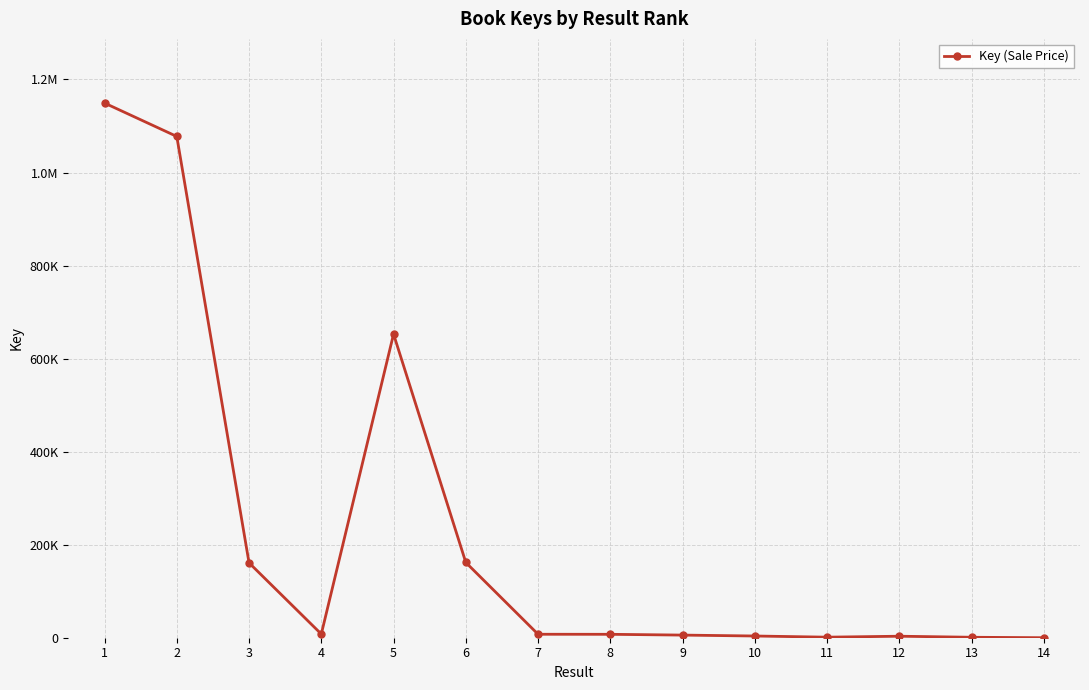

Is this an area chart (filled region under the line)?

No